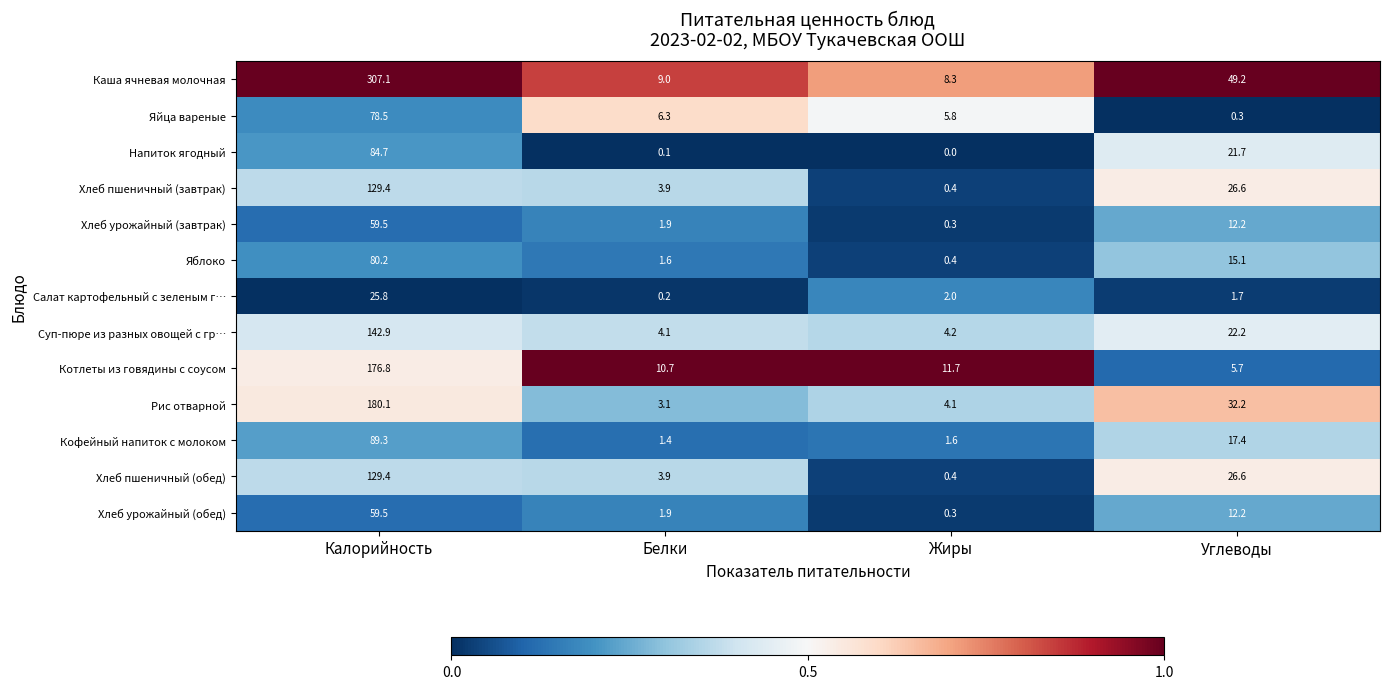

Count the number of categories in the chart.

4